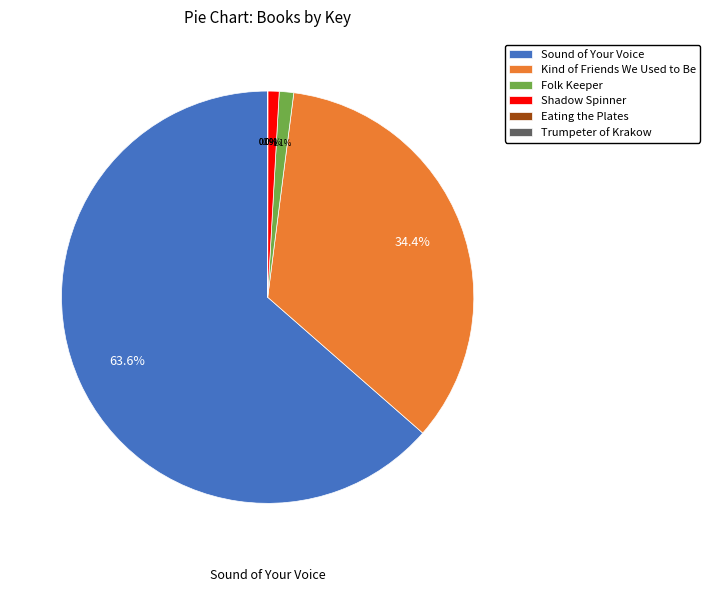

What percentage is the Kind of Friends We Used to Be slice, to the nearest percent?

34%